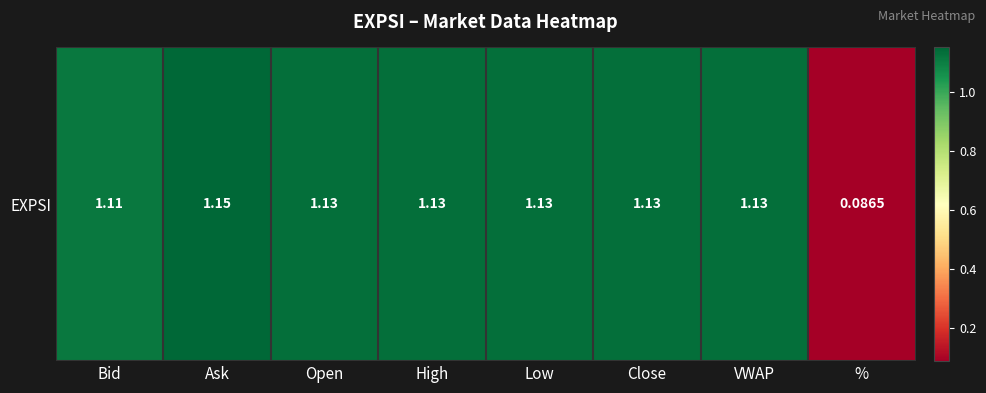

Reading left to right, list all the values displayed in this chart.

1.1	1.1	1.1	1.1	1.1	1.1	1.1	0.1